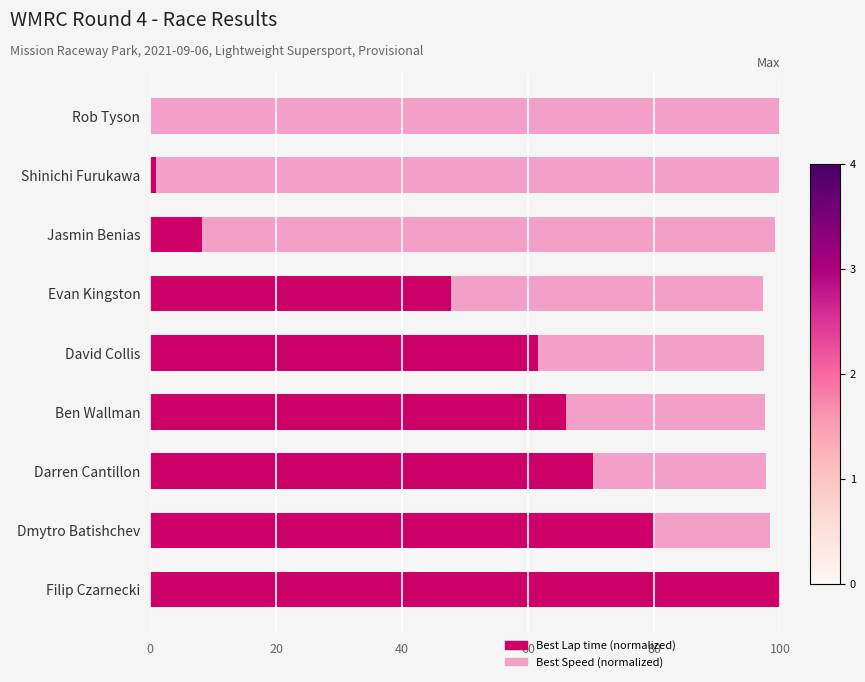

What is the sum of the Best Lap time (normalized) values at Jasmin Benias and Rob Tyson?

8.3